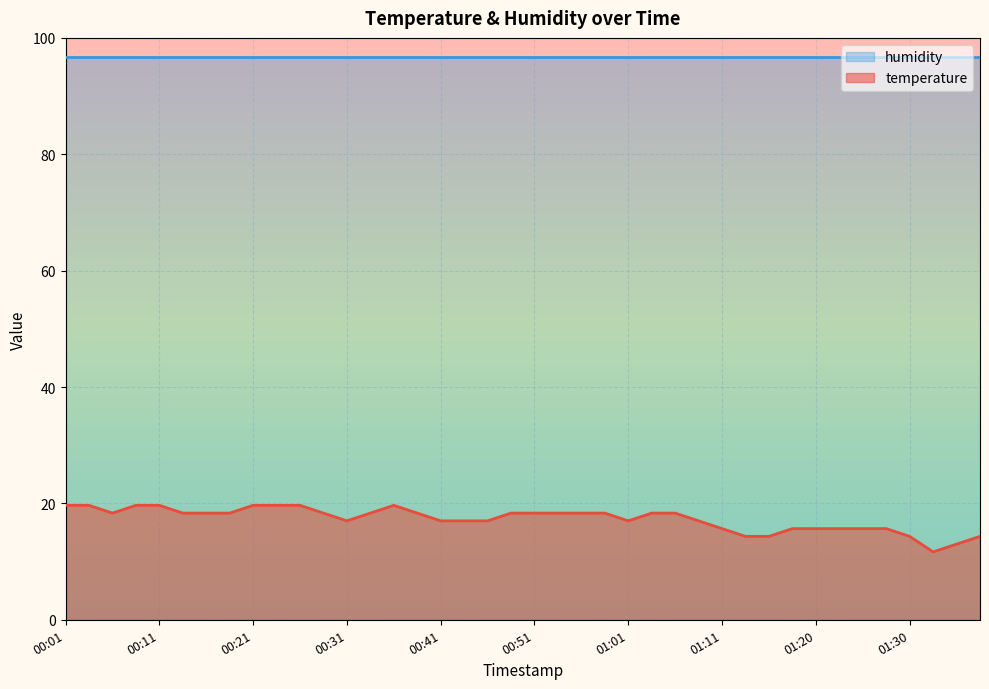

List the labels in order of value, smallest first.

01:33, 01:35, 01:13, 01:16, 01:30, 01:38, 01:11, 01:18, 01:20, 01:23, 01:25, 01:28, 00:31, 00:41, 00:43, 00:46, 01:01, 01:08, 00:06, 00:13, 00:16, 00:18, 00:28, 00:33, 00:38, 00:48, 00:51, 00:53, 00:56, 00:58, 01:03, 01:06, 00:01, 00:03, 00:08, 00:11, 00:21, 00:23, 00:26, 00:36